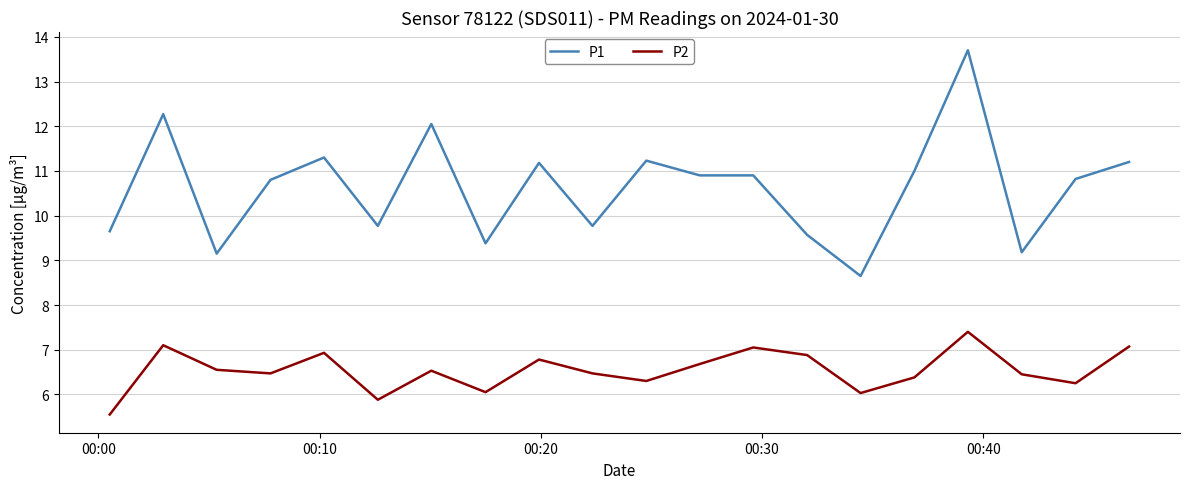

What is the maximum value for P1?

13.7